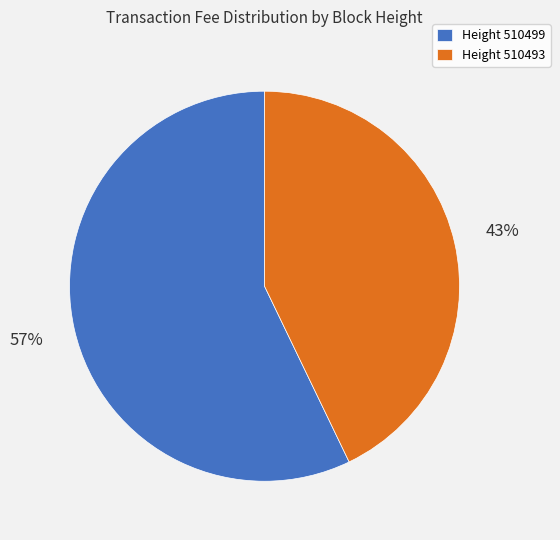

Combined, do Height 510499 and Height 510493 account for over 50%?

Yes